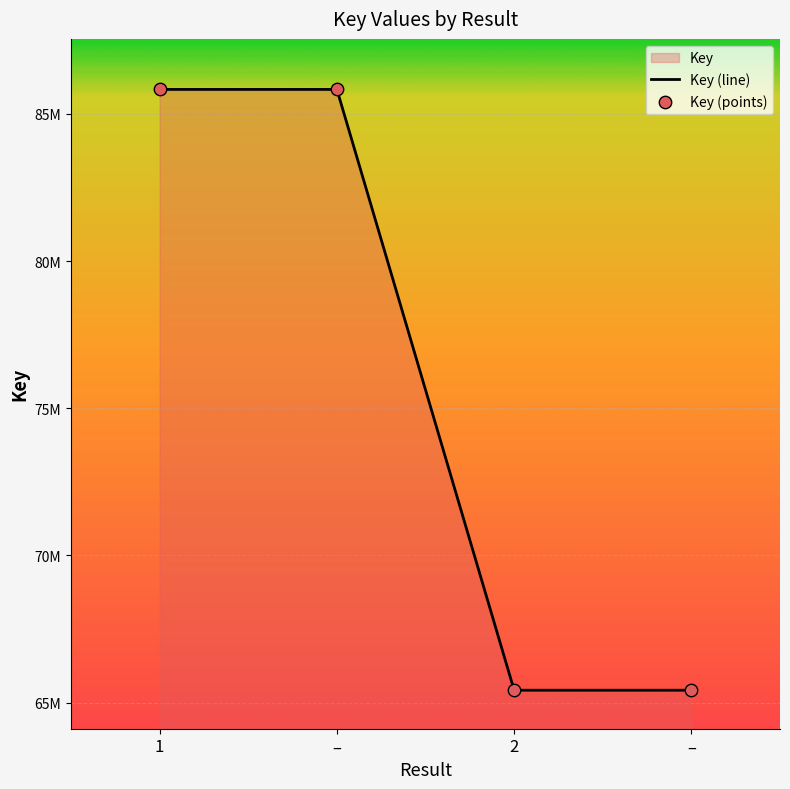

Which series reaches the minimum Y coordinate?

Key (line)